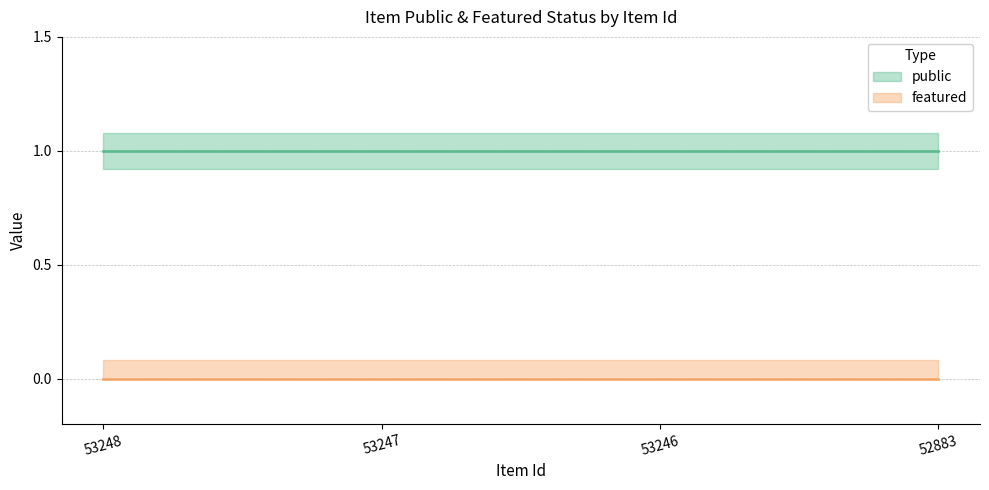

True or false: public and featured cross at least once.

False